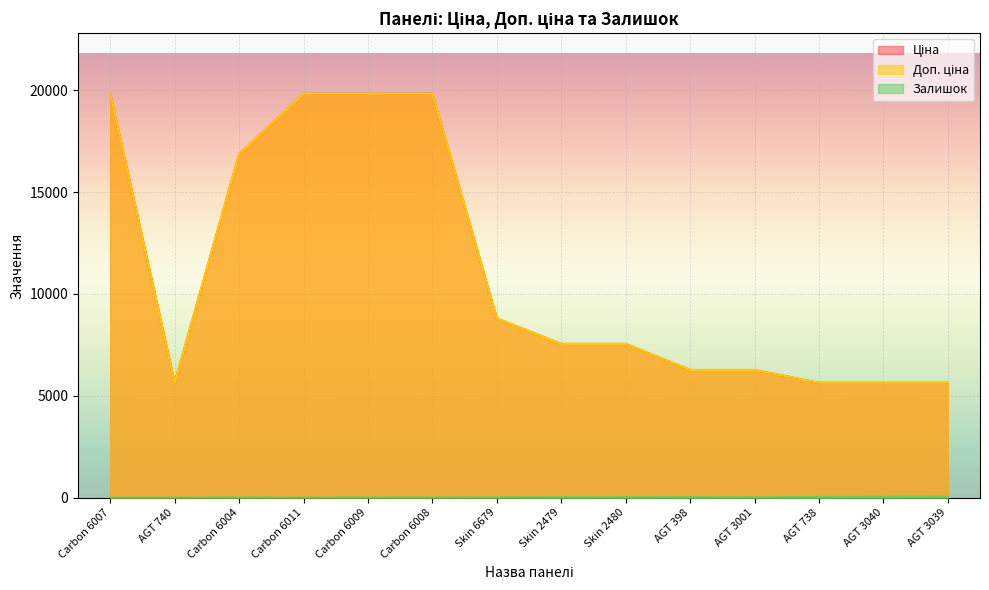

What is the label of the 11th point from the left?

AGT 3001